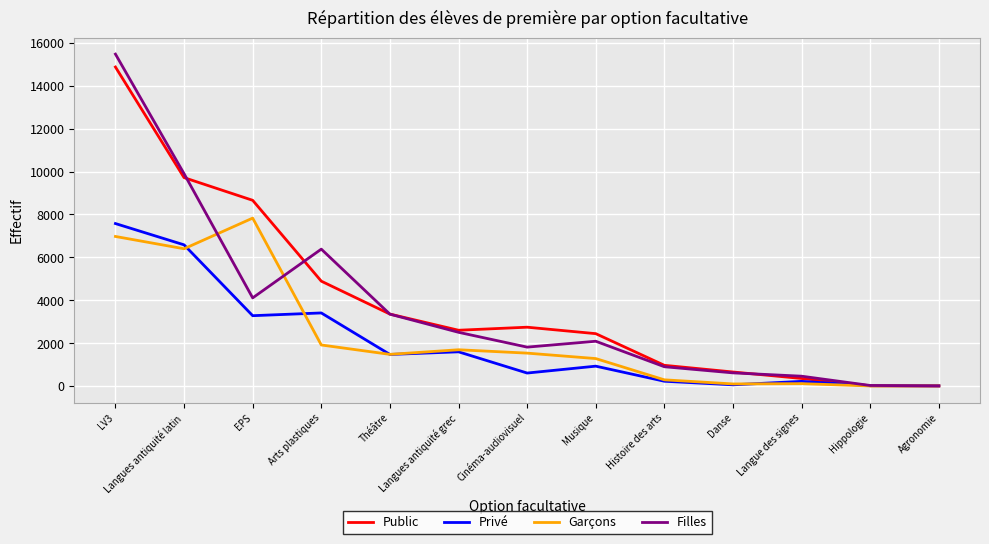

Which series has the widest spread of values?

Filles